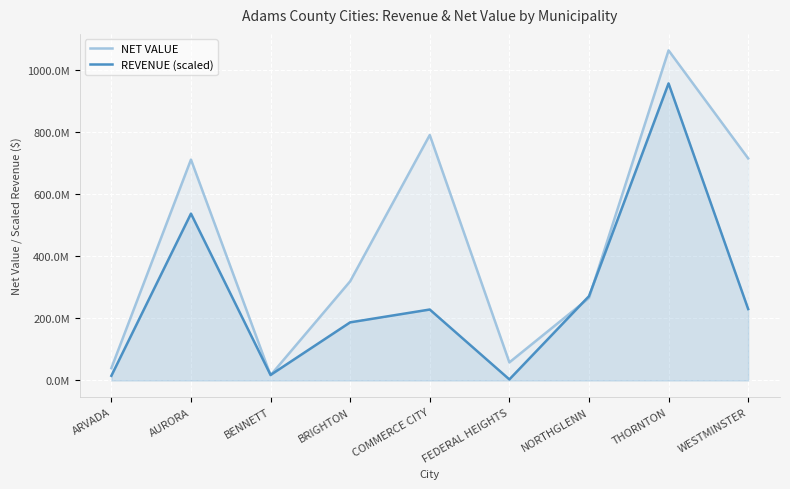

What is the label of the 6th point from the left?

FEDERAL HEIGHTS